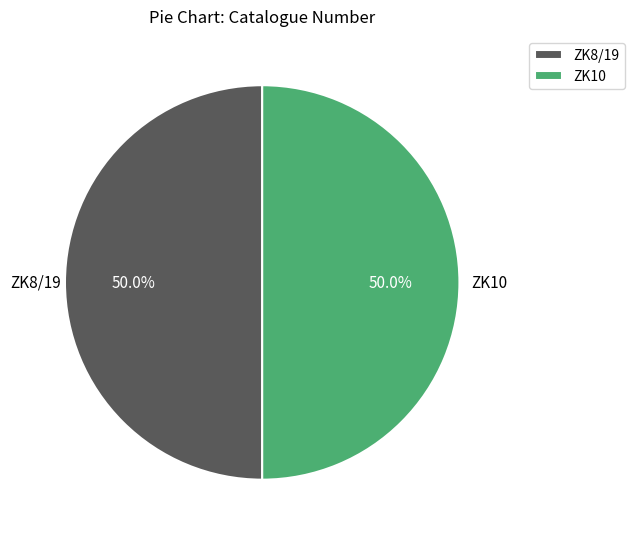

True or false: ZK8/19 accounts for 60% of the total.

False